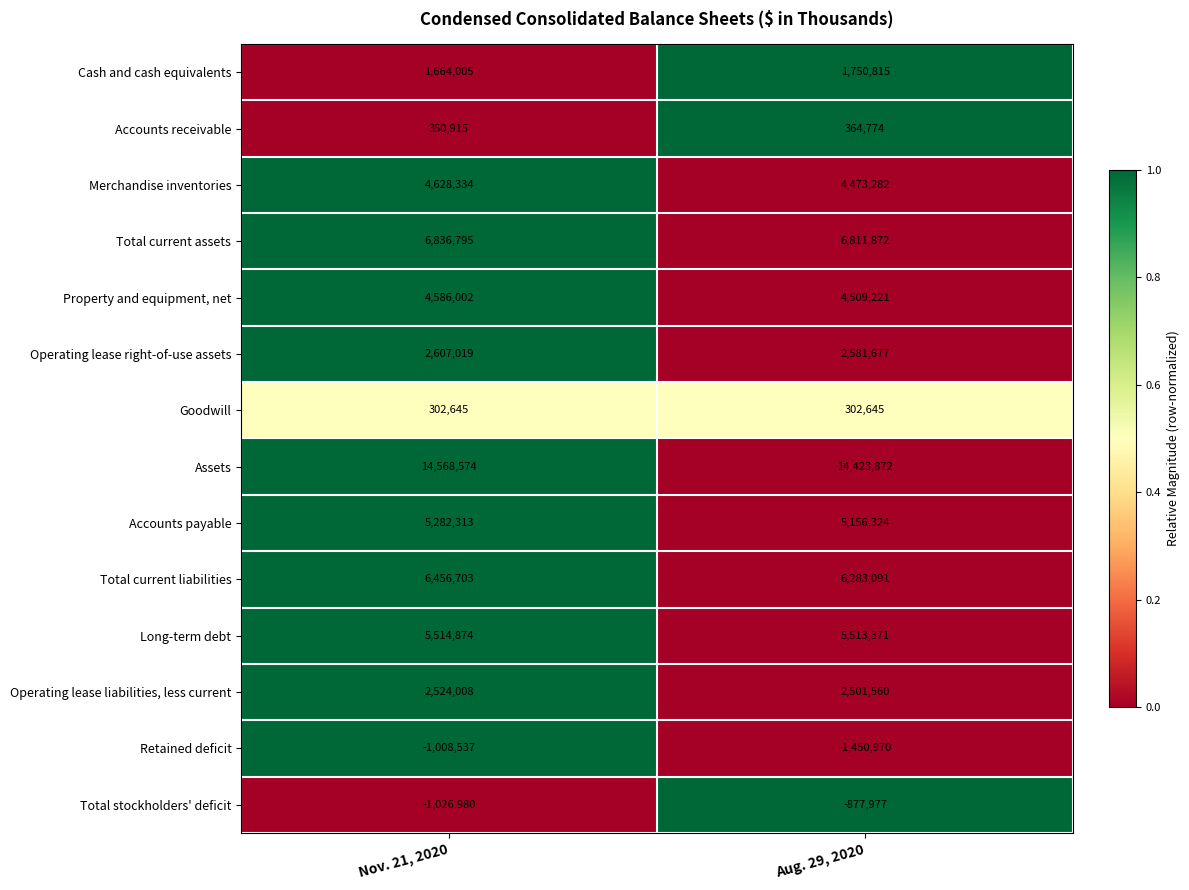

What is the total value across all series at Aug. 29, 2020?

52343557